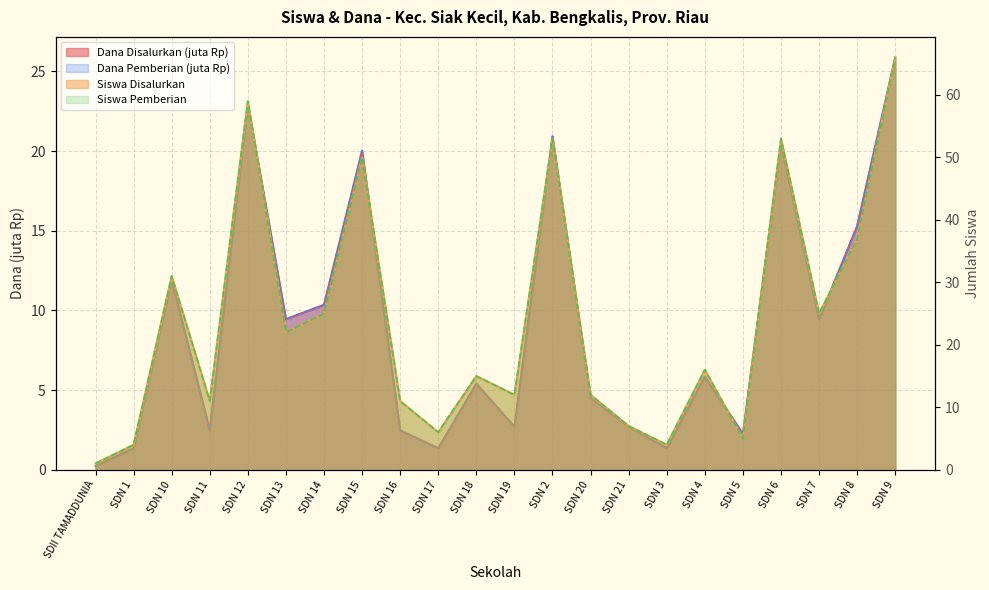

How many distinct data groups are displayed?

4